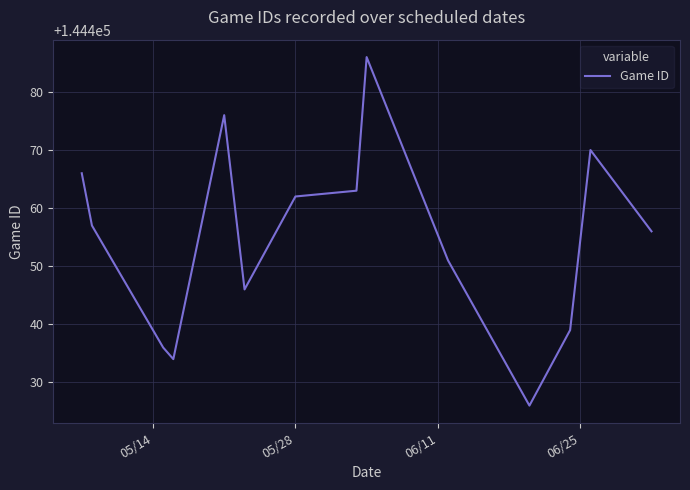

What is the average value?

144455